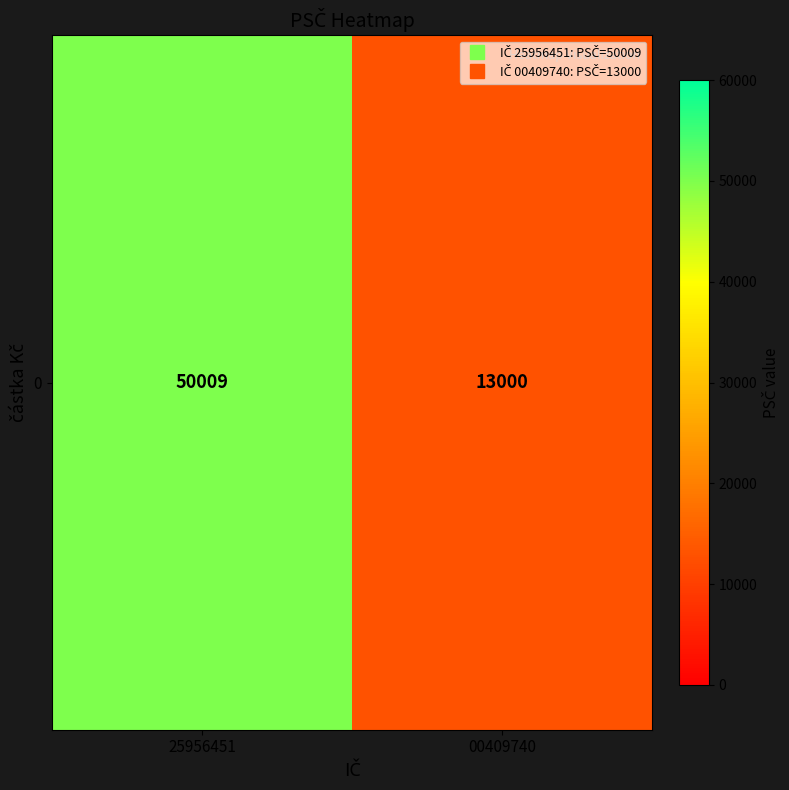

Reading left to right, list all the values displayed in this chart.

25956451=50009	00409740=13000